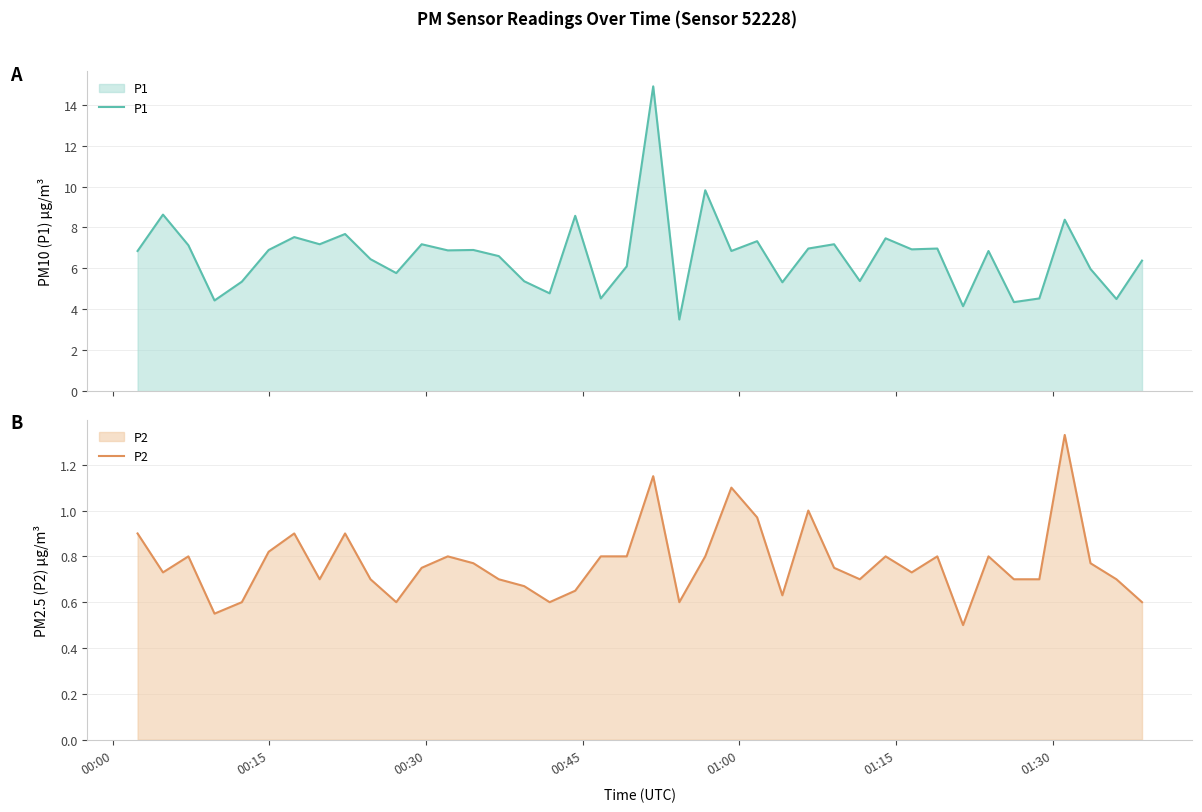

Reading left to right, list all the values displayed in this chart.

P1: 6.8	8.6	7.1	4.4	5.3	6.9	7.5	7.2	7.7	6.5	5.8	7.2	6.9	6.9	6.6	5.4	4.8	8.6	4.5	6.1	14.9	3.5	9.8	6.8	7.3	5.3	7.0	7.2	5.4	7.5	6.9	7.0	4.2	6.8	4.3	4.5	8.4	6.0	4.5	6.4
P2: 0.9	0.7	0.8	0.6	0.6	0.8	0.9	0.7	0.9	0.7	0.6	0.8	0.8	0.8	0.7	0.7	0.6	0.7	0.8	0.8	1.1	0.6	0.8	1.1	1.0	0.6	1.0	0.8	0.7	0.8	0.7	0.8	0.5	0.8	0.7	0.7	1.3	0.8	0.7	0.6